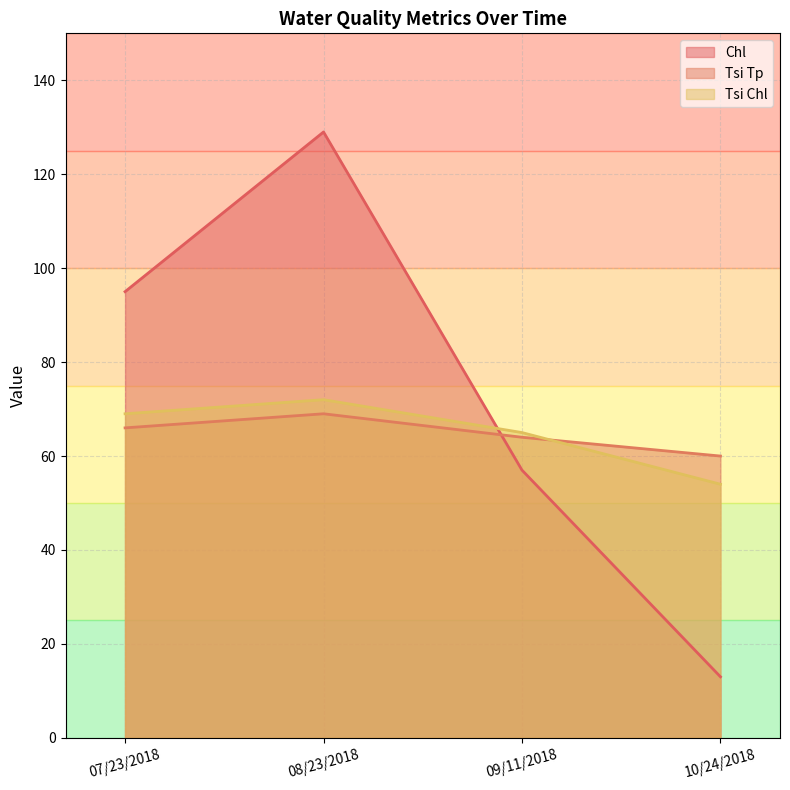

What is the sum of the Tsi Chl values at 10/24/2018 and 09/11/2018?

119